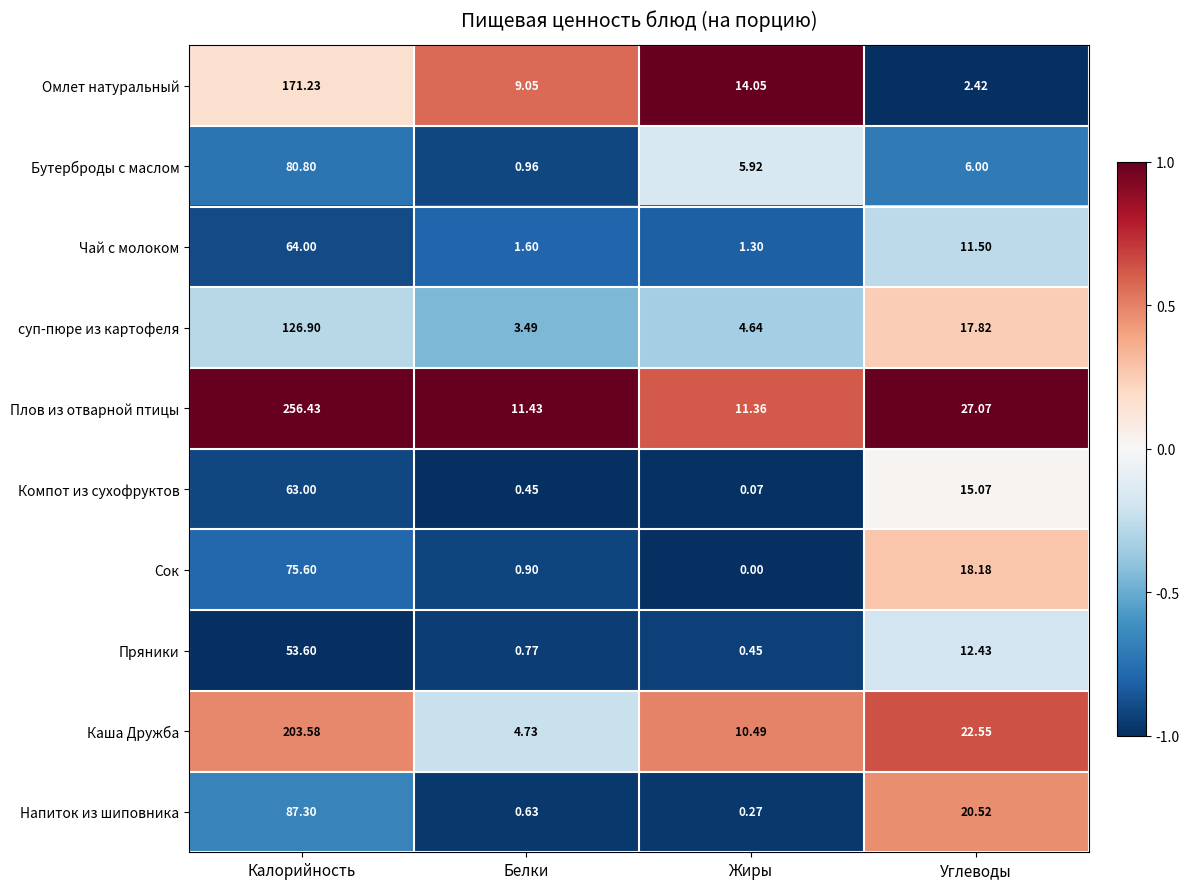

Where is Омлет натуральный nearest to the value 86?

Жиры